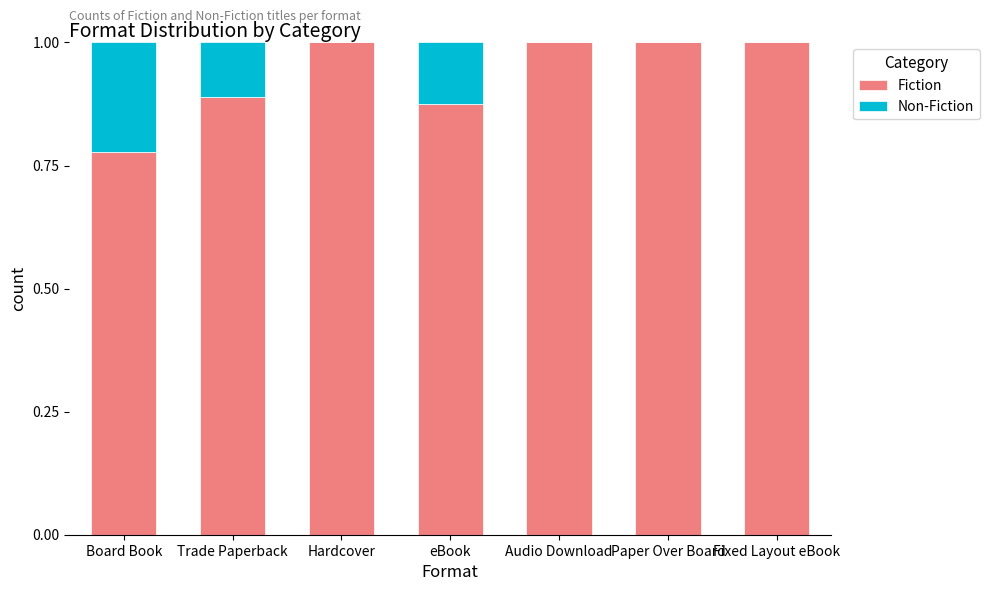

The value of Fiction at Trade Paperback is 1.5. True or false?

False